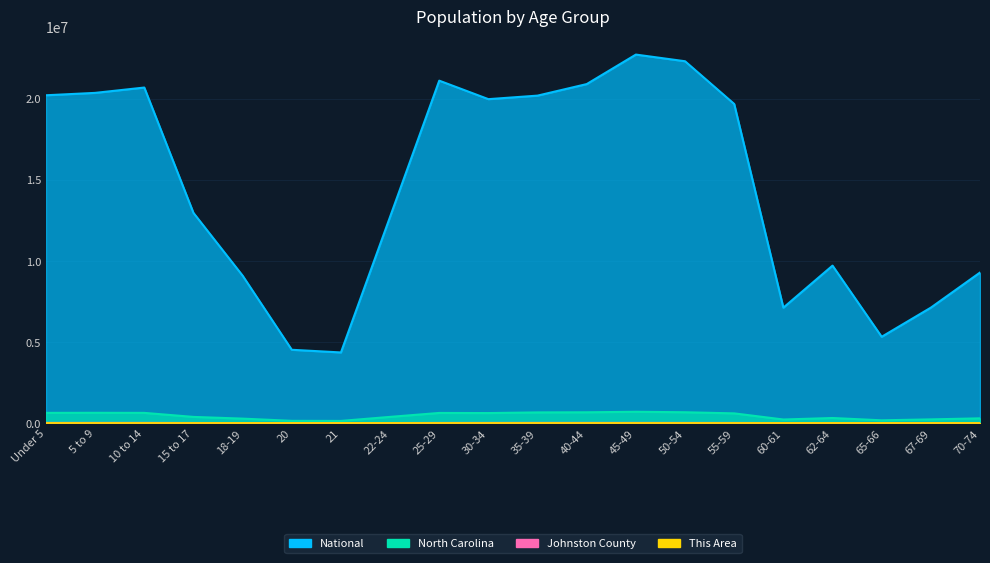

True or false: This Area and Johnston County intersect in this chart.

False